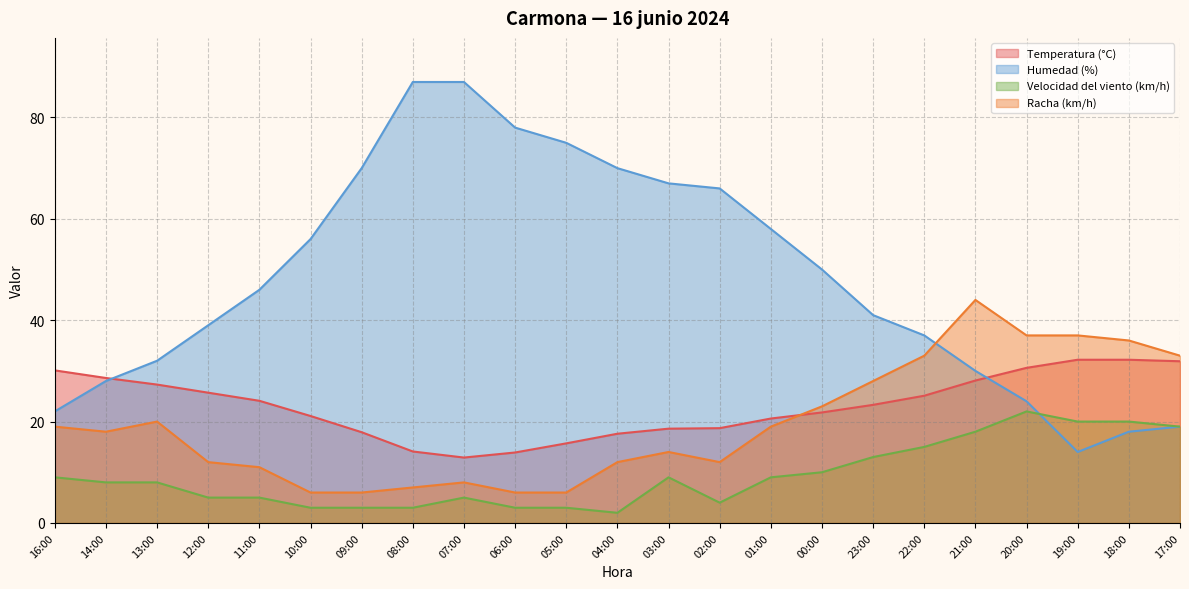

What is the sum of the Velocidad del viento (km/h) values at 10:00 and 06:00?

6.0